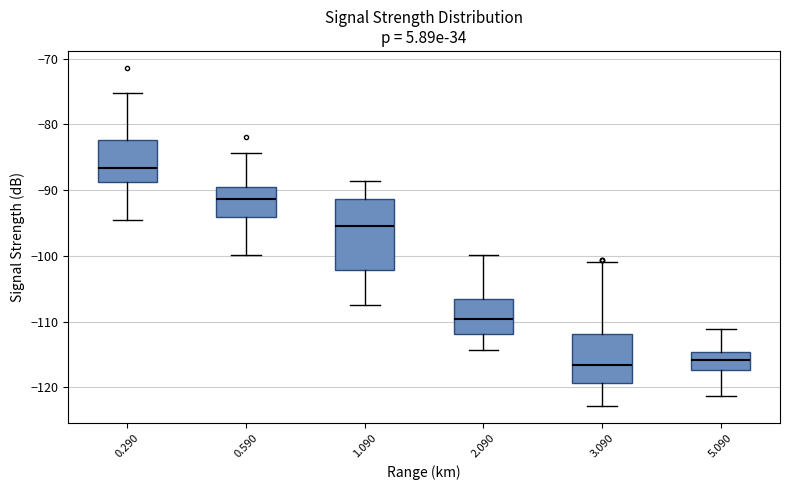

Where does the median line of the box at x = 0.290 sit on the y-axis? The values are not printed on the chart, so give them approximately, as read against the axis.

-87